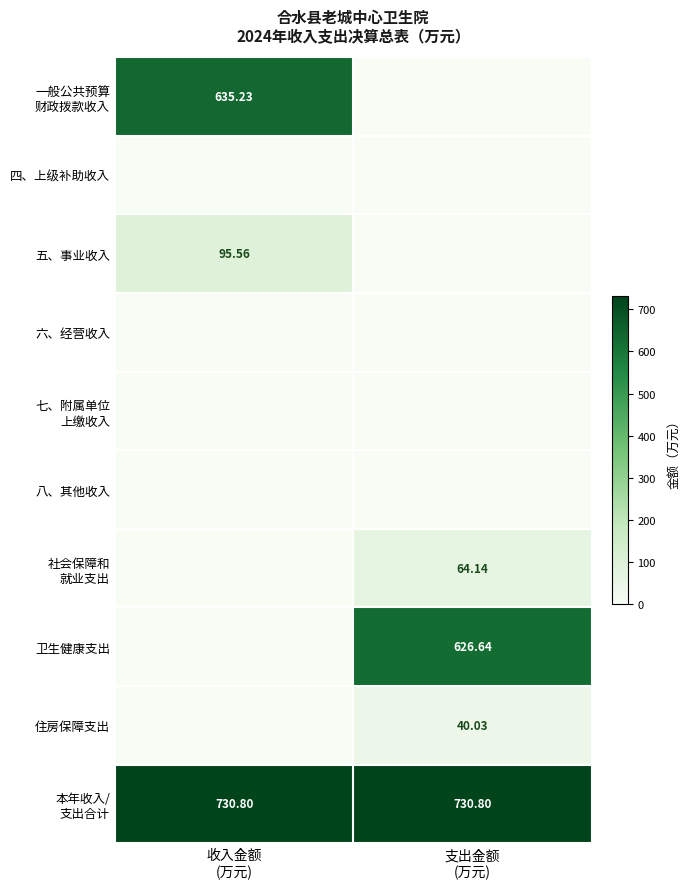

The 住房保障支出 series shows 40.0 at 支出金额 (万元). True or false?

True